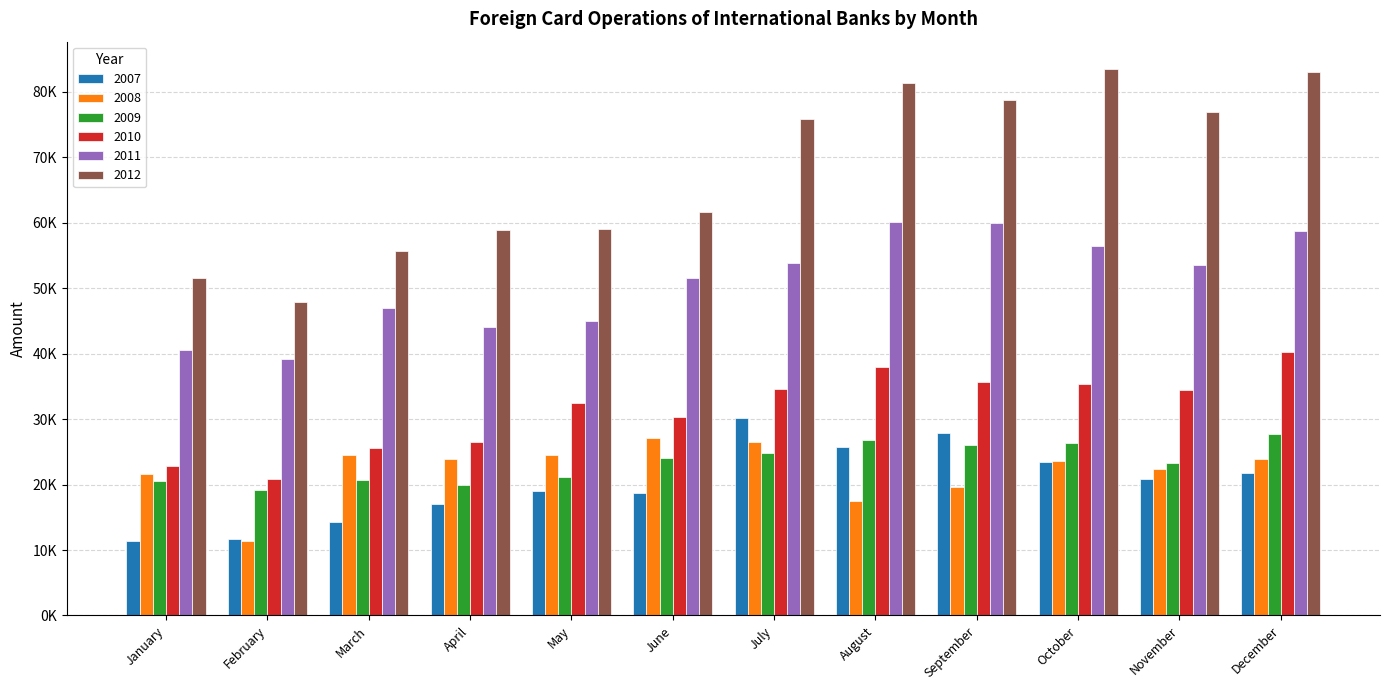

Which series has the largest range (max minus min)?

2012